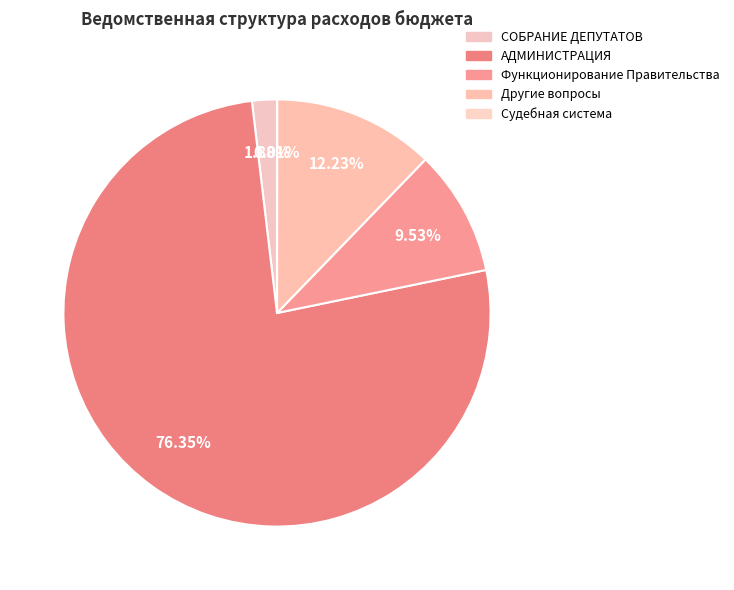

How many segments does this pie chart have?

5